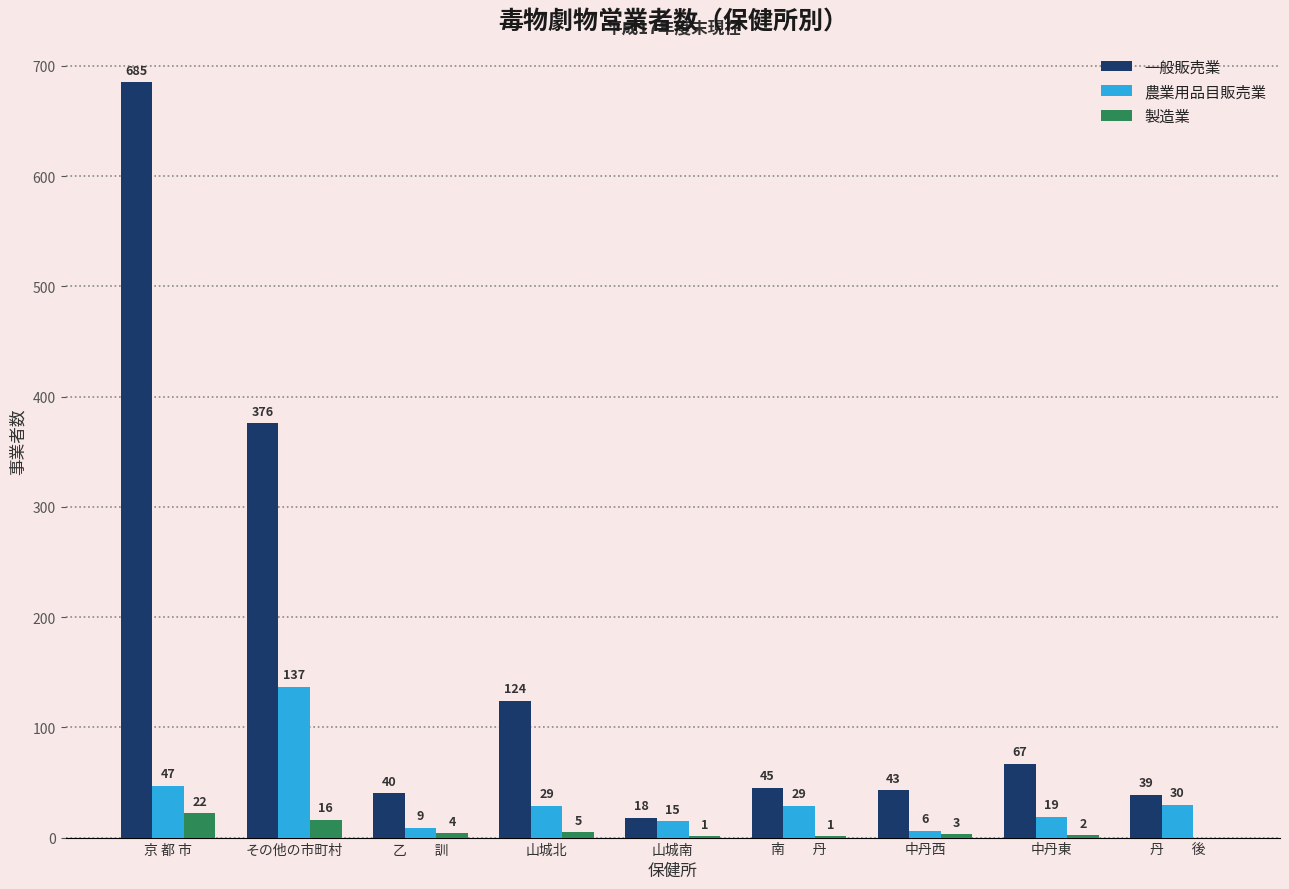

What is the sum of all 一般販売業 values?

1437